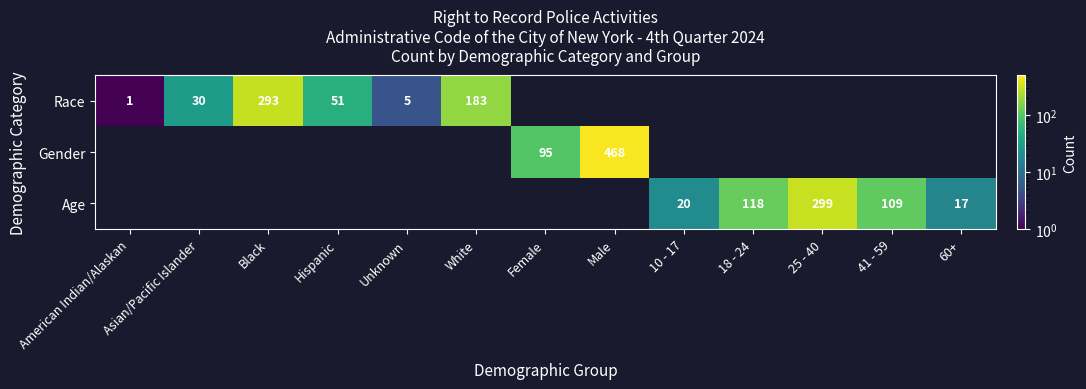

The value of Race at Asian/Pacific Islander is 20.8. True or false?

False